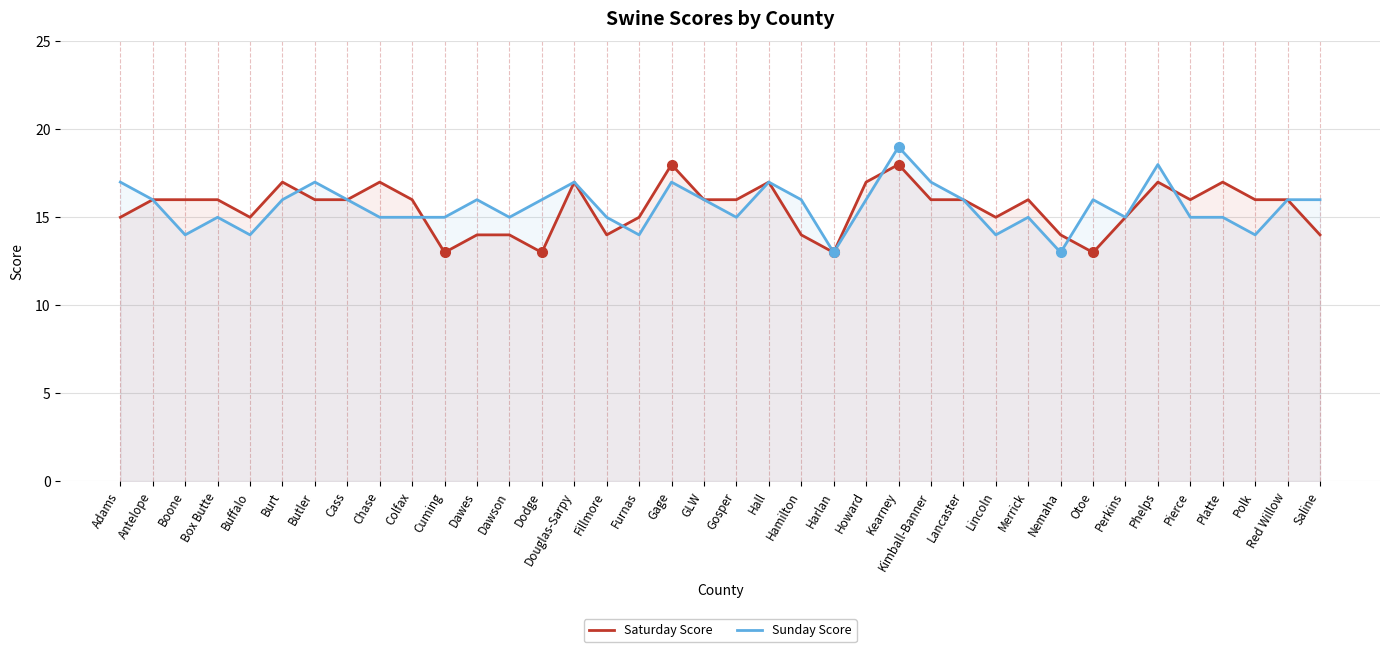

What is the total value across all series at Gosper?

31